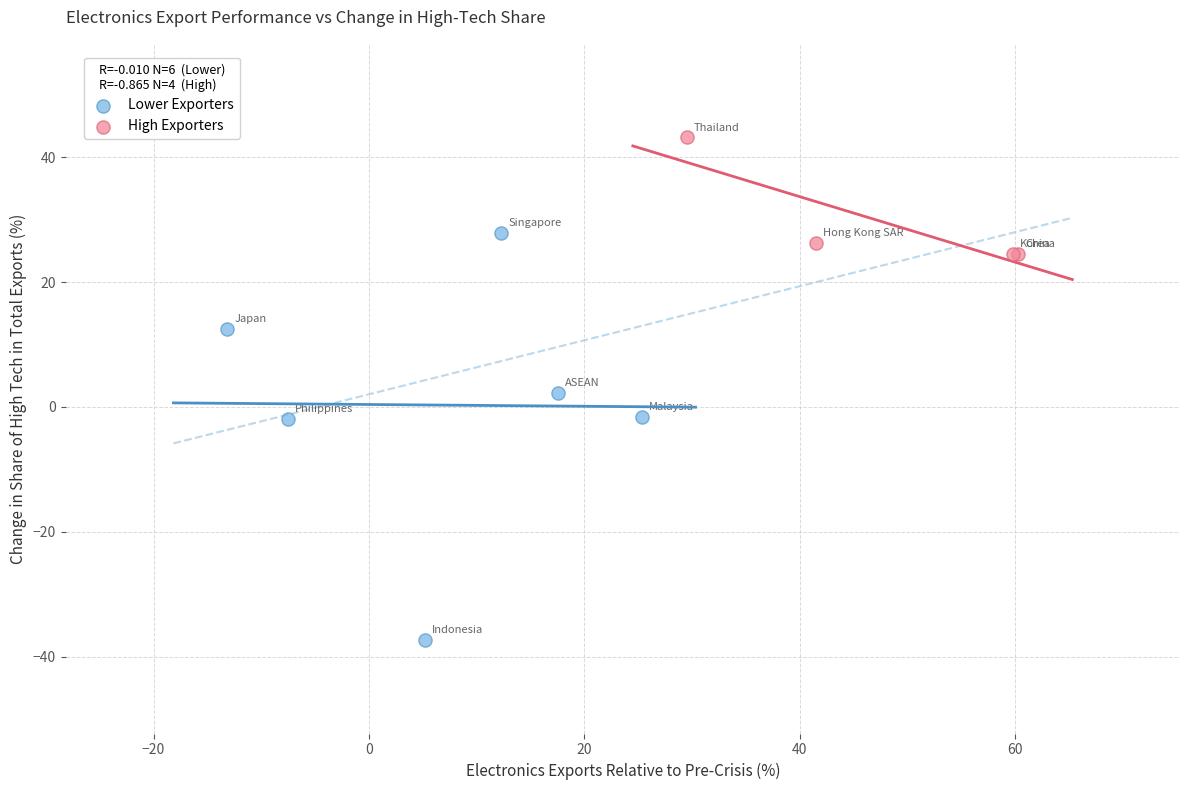

Which series contains the lowest Y value?

Lower Exporters